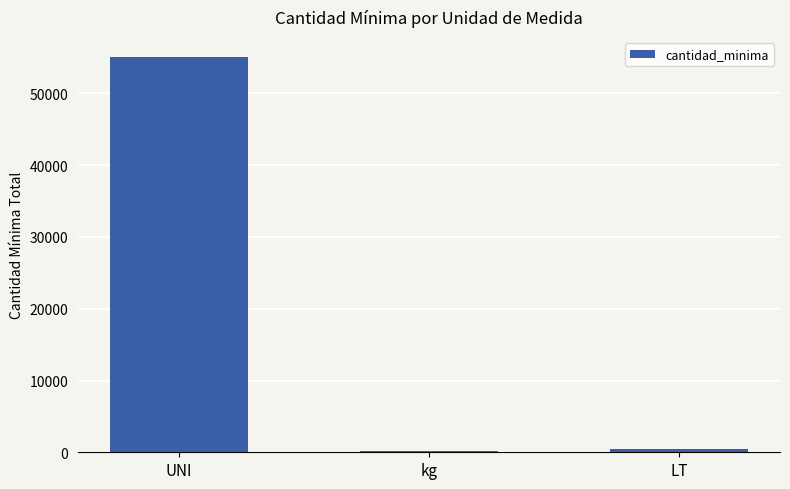

What is the label of the 3rd bar from the left?

LT